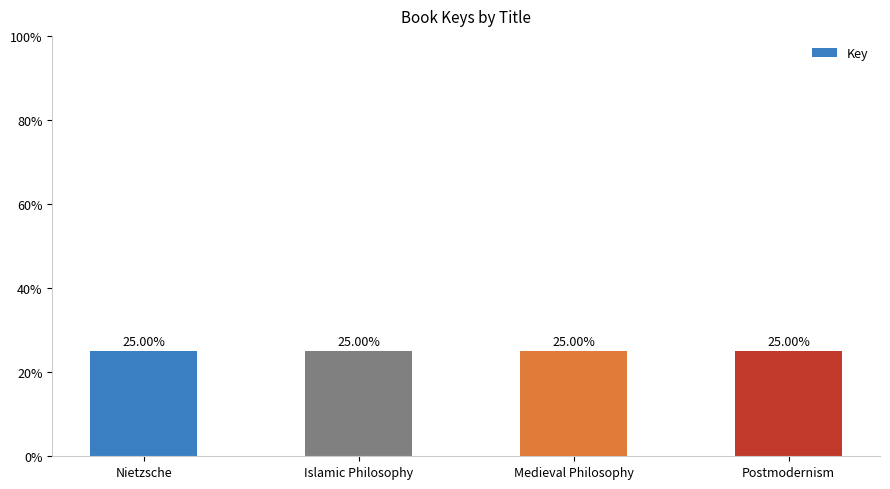

Reading left to right, list all the values displayed in this chart.

25.0	25.0	25.0	25.0